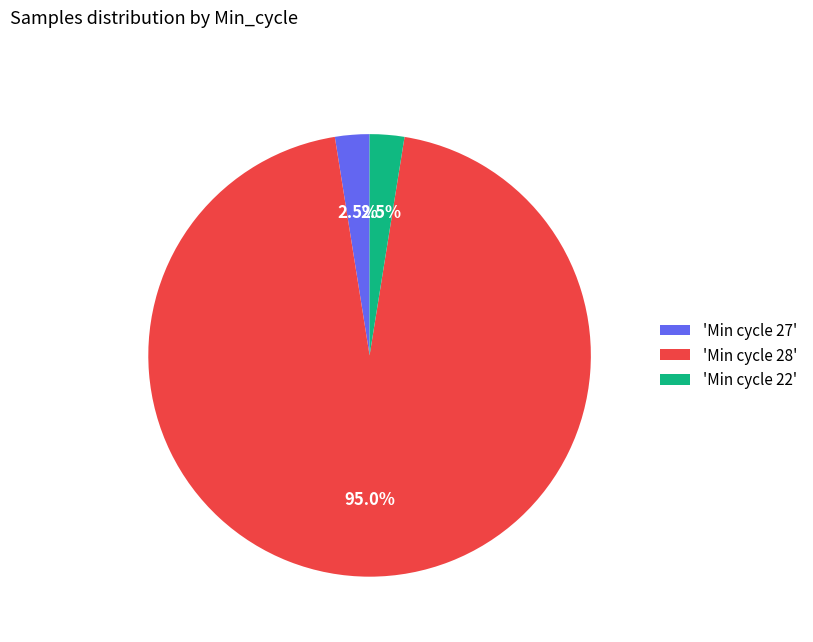

Between 'Min cycle 27' and 'Min cycle 28', which is larger?

'Min cycle 28'